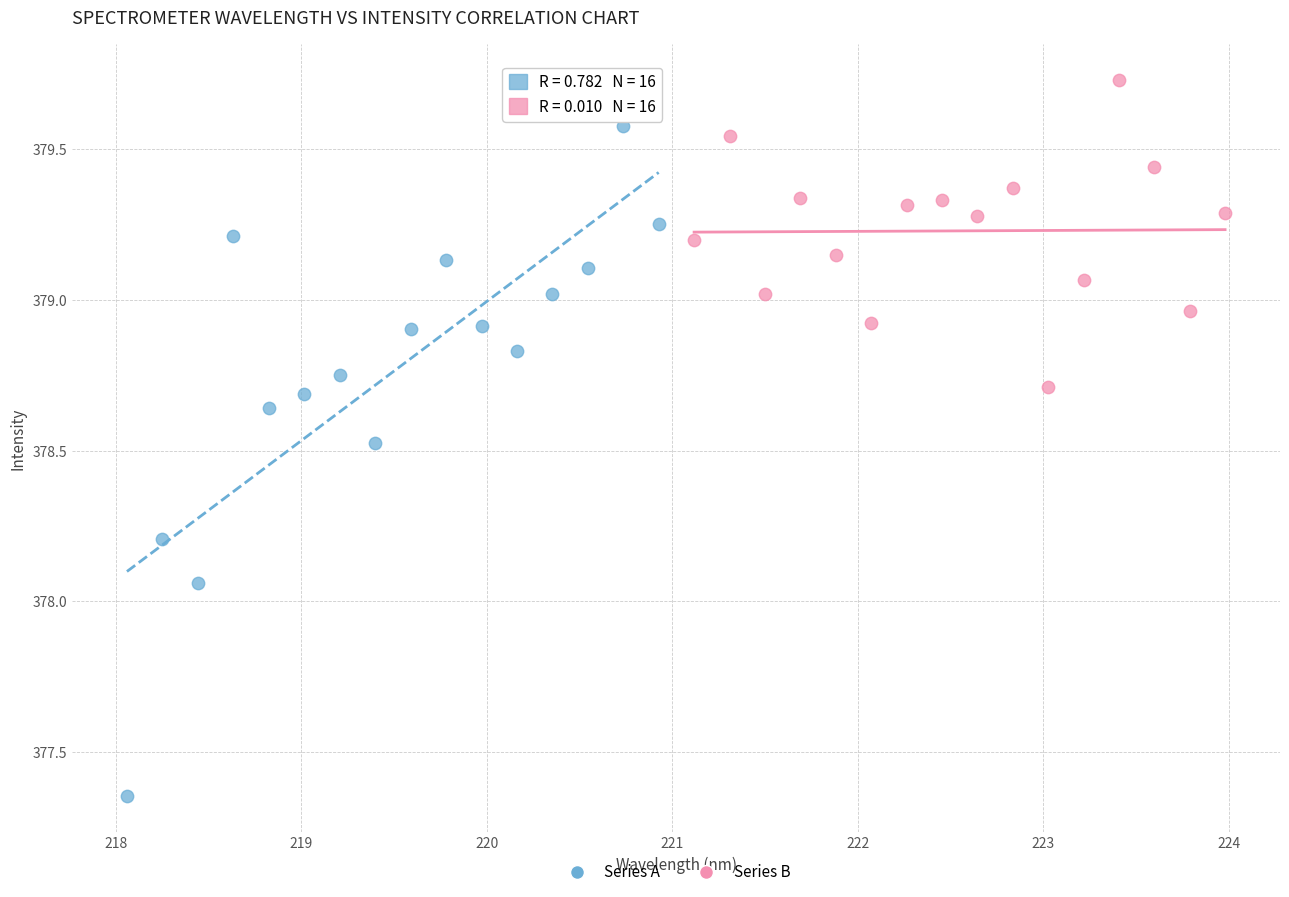

Which series contains the lowest Y value?

Series A